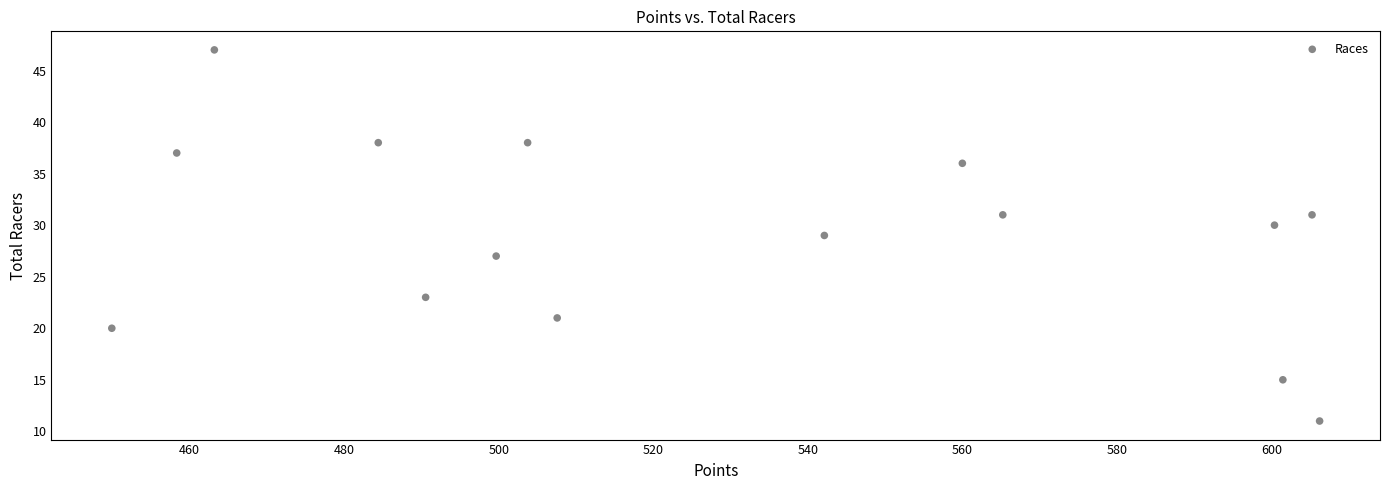

What is the range of Y values (max minus min)?

36